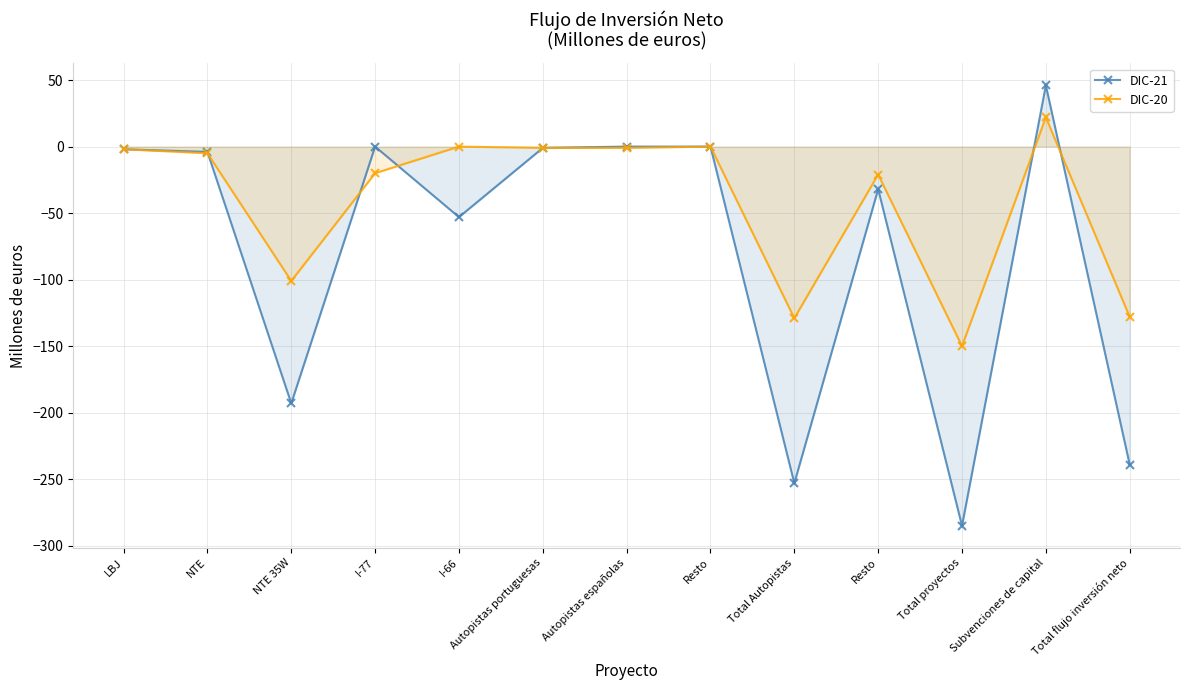

What are all the series names shown in the legend?

DIC-21, DIC-20